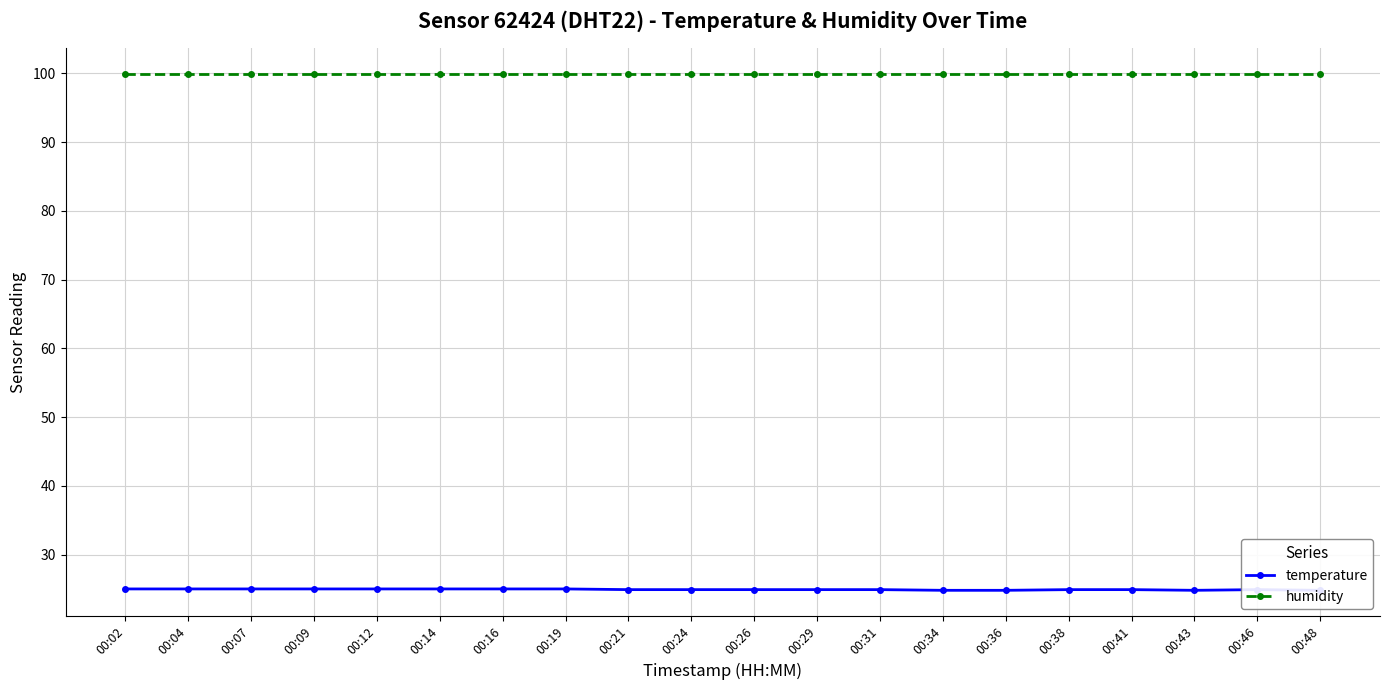

Which series changed the most between 00:07 and 00:14?

temperature